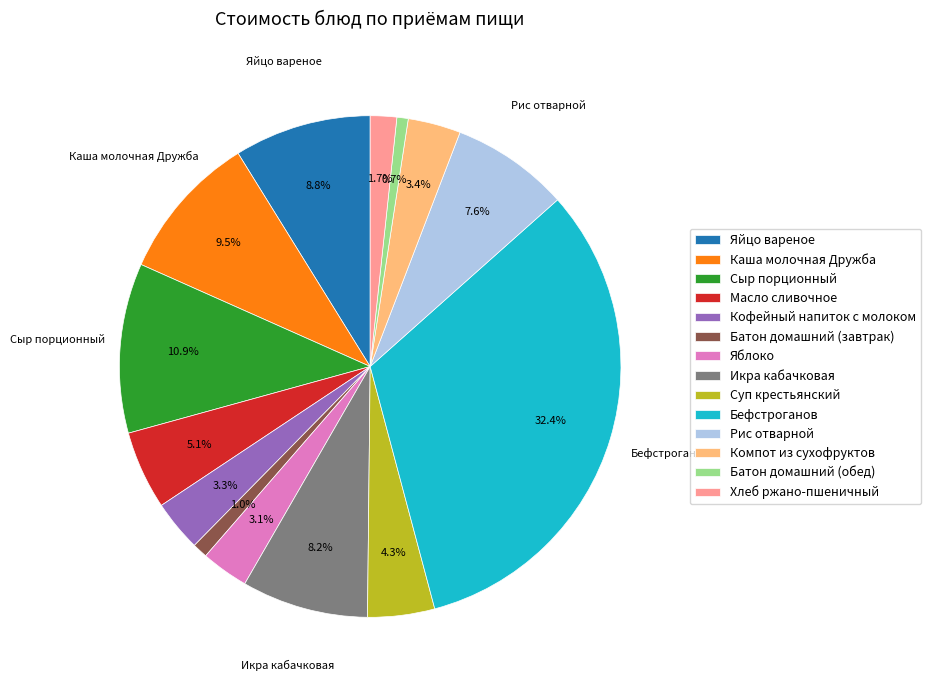

Which slice is the largest?

Бефстроганов